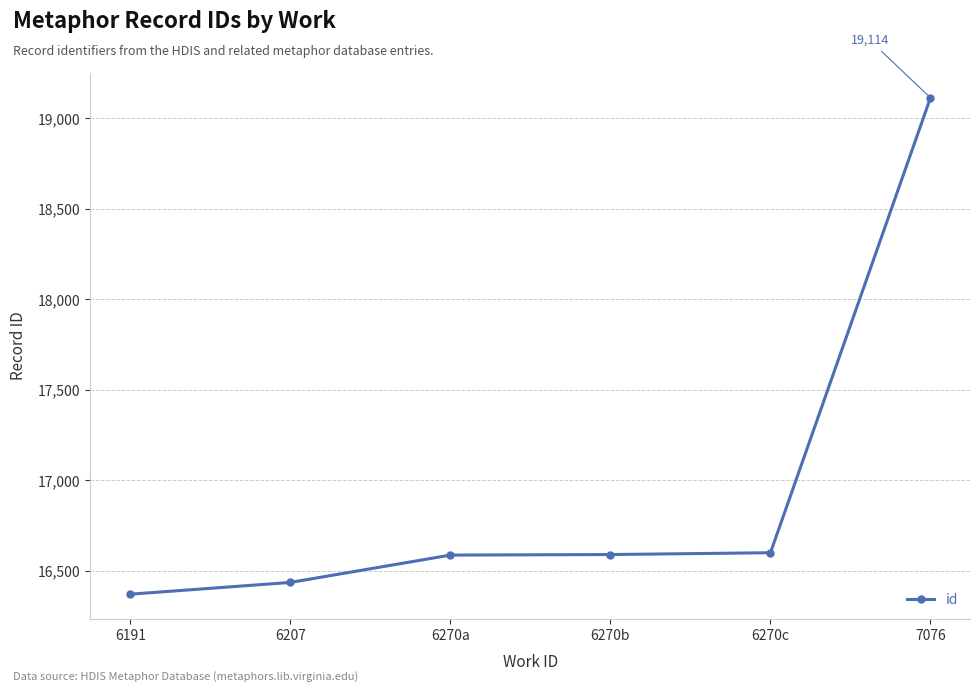

What is the sum of the values at 7076 and 6270c?

35715